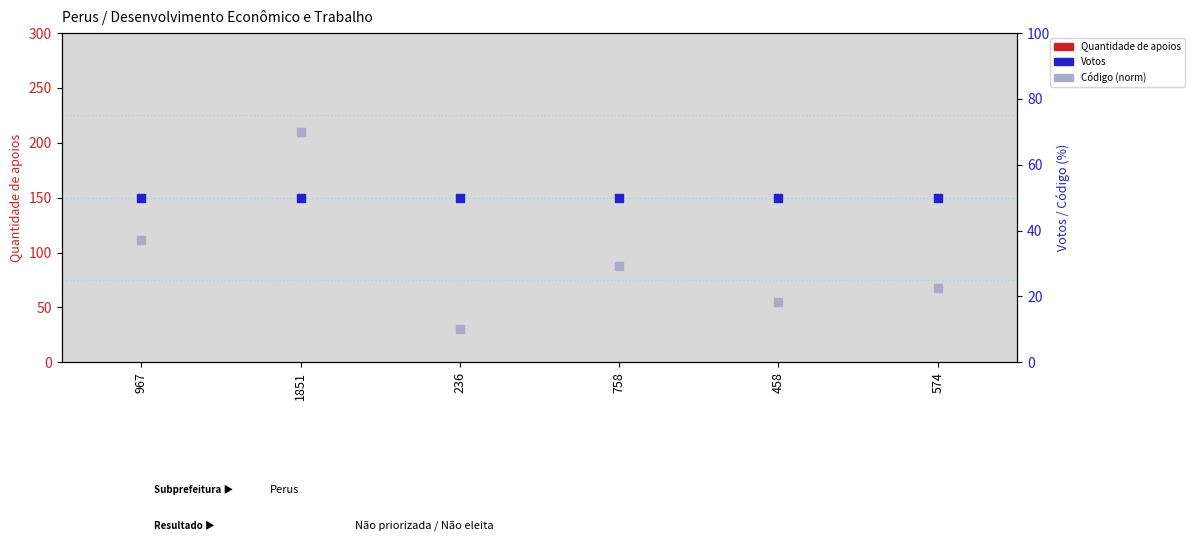

At how many categories does at least one series exceed 33?

6